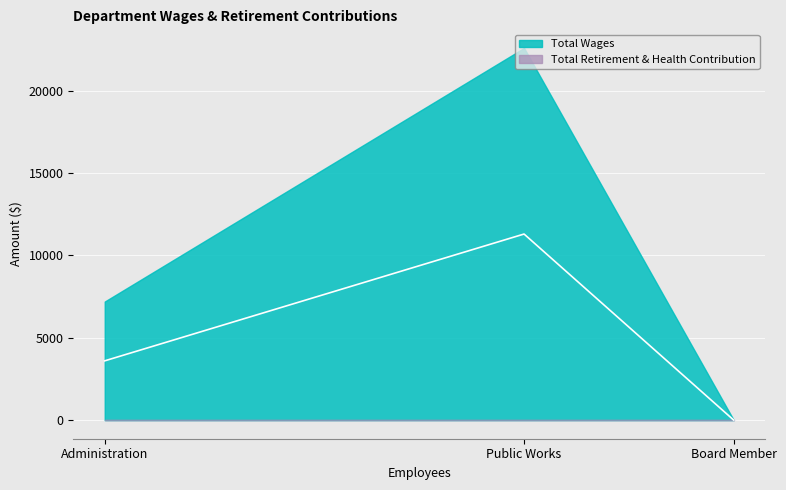

How many Total Wages values are between 0 and 22600?

3